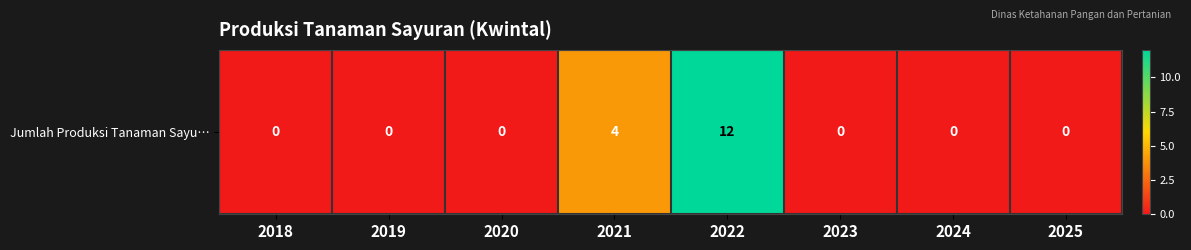

How many values are above zero?

2